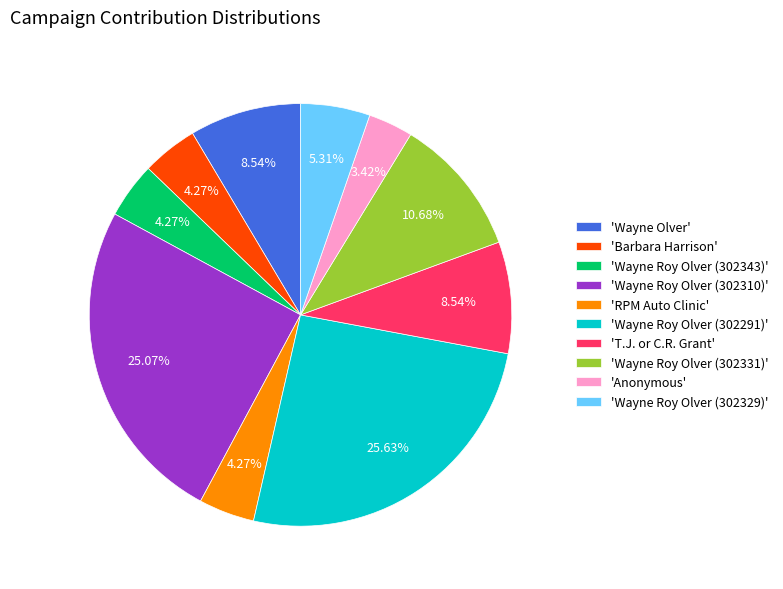

How many segments does this pie chart have?

10